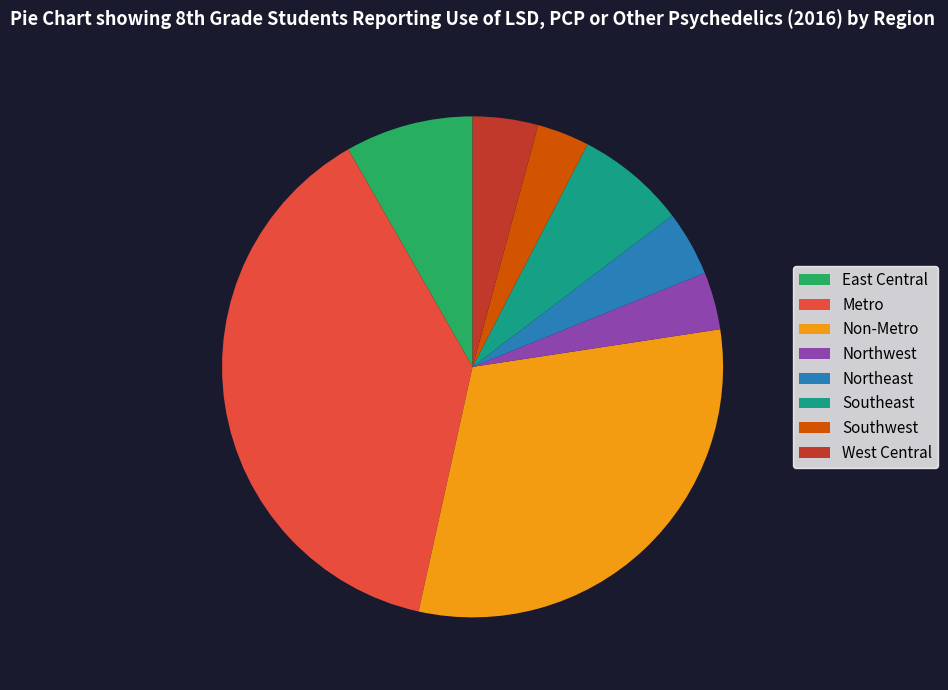

How many slices are in this pie chart?

8